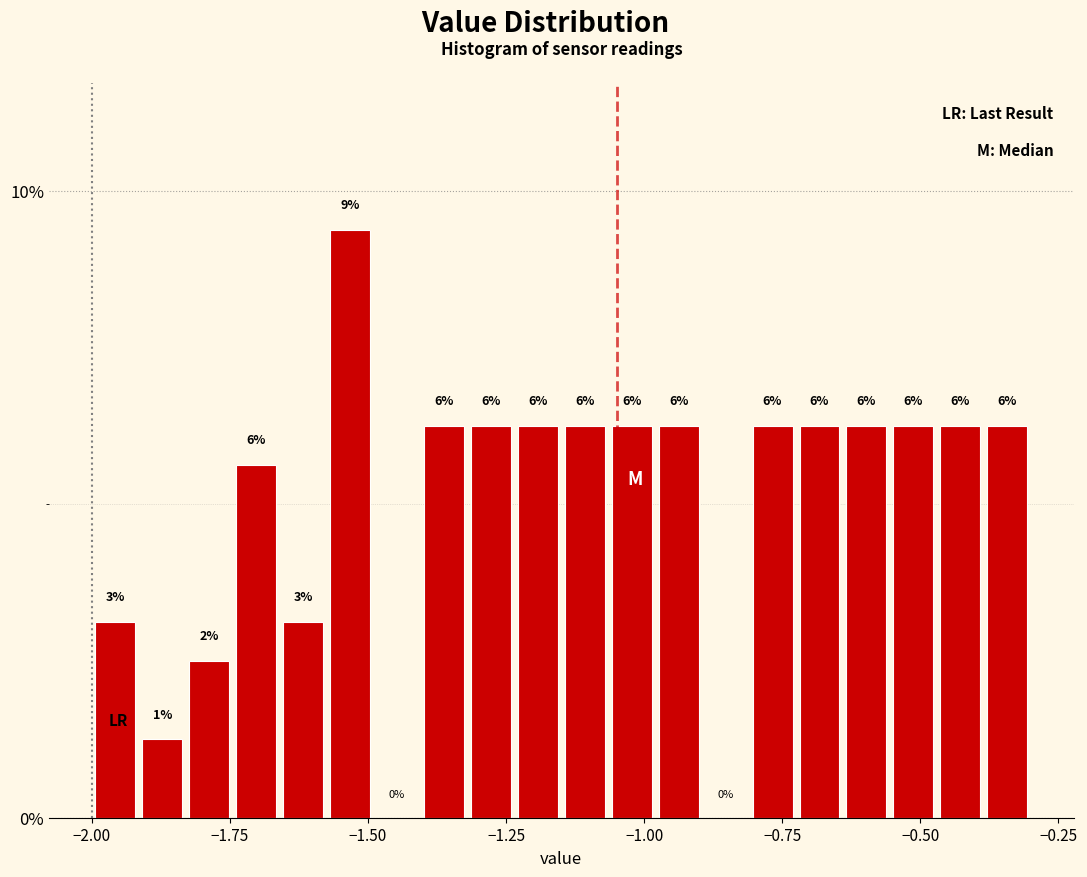

Around what value on the x-axis is the tallest bar? Give the approximate position of its centre, as read against the axis.

-1.55